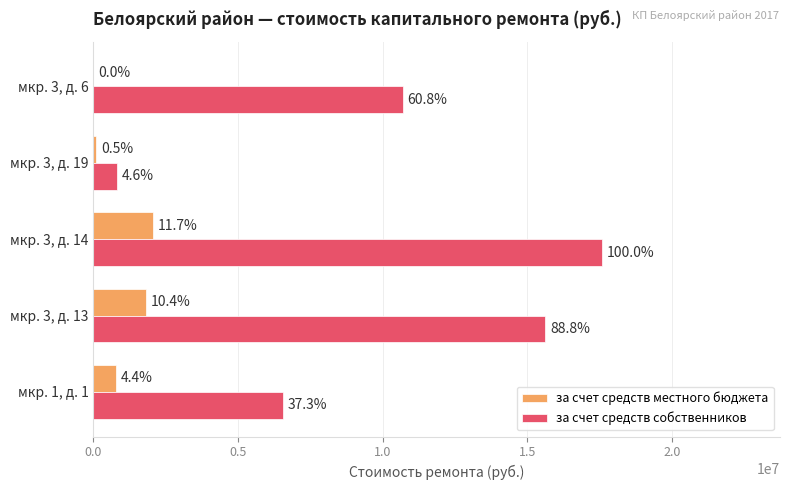

What is the difference between the maximum and minimum values in the за счет средств местного бюджета series?

2056787.4